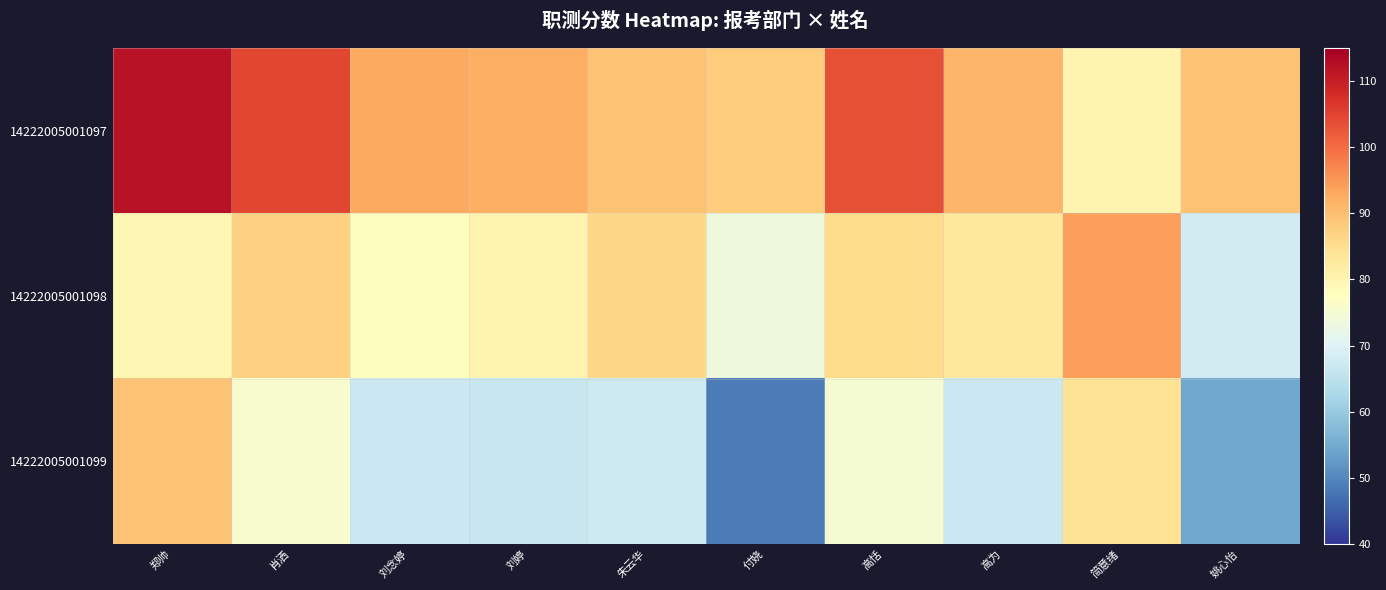

Reading right to left, transcribe all the data shown in this chart.

14222005001097: 姚心怡=89.5	简意绪=80.0	高为=91.0	高恬=103.5	付娆=88.0	朱云华=89.5	刘婷=92.0	刘念婷=93.0	肖洒=104.5	郑帅=112.0
14222005001098: 姚心怡=68.0	简意绪=94.0	高为=83.0	高恬=85.5	付娆=73.5	朱云华=86.0	刘婷=80.0	刘念婷=77.5	肖洒=87.0	郑帅=79.5
14222005001099: 姚心怡=54.5	简意绪=84.0	高为=67.0	高恬=75.0	付娆=48.5	朱云华=67.5	刘婷=66.5	刘念婷=67.0	肖洒=75.5	郑帅=89.5